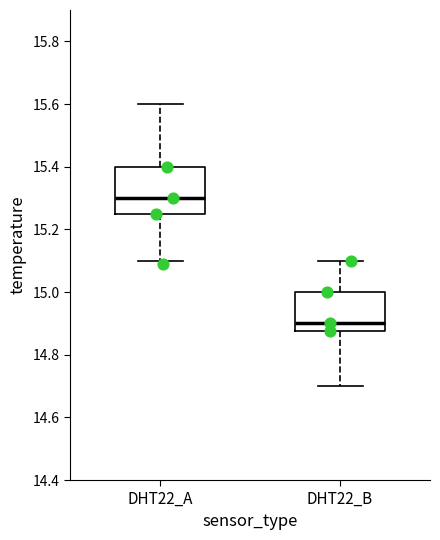

Comparing the boxes themselves (not the whiskers), which one is the tallest?

DHT22_A